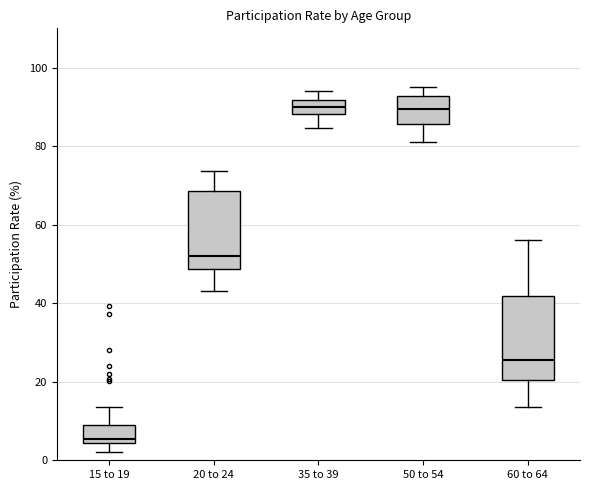

Where does the median line of the box for 20 to 24 sit on the y-axis? The values are not printed on the chart, so give them approximately, as read against the axis.

52